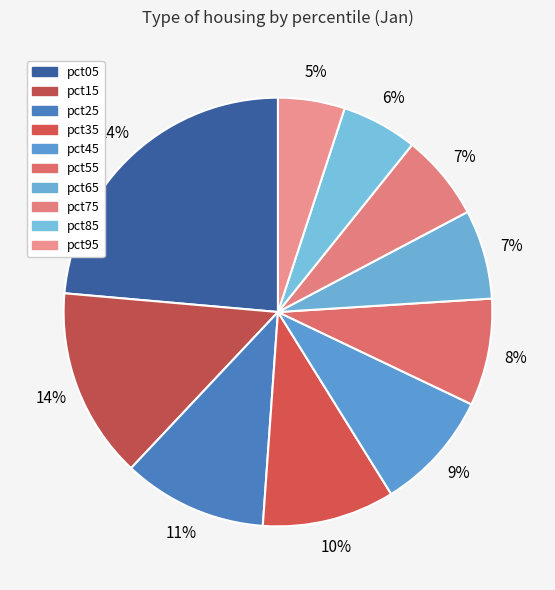

Which has a higher value, pct85 or pct45?

pct45